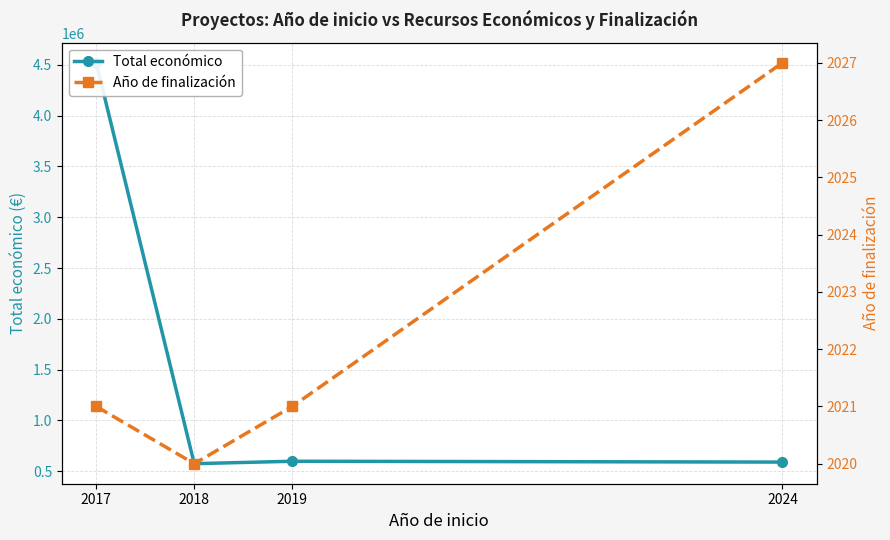

Where is the first local minimum for Total económico?

2018